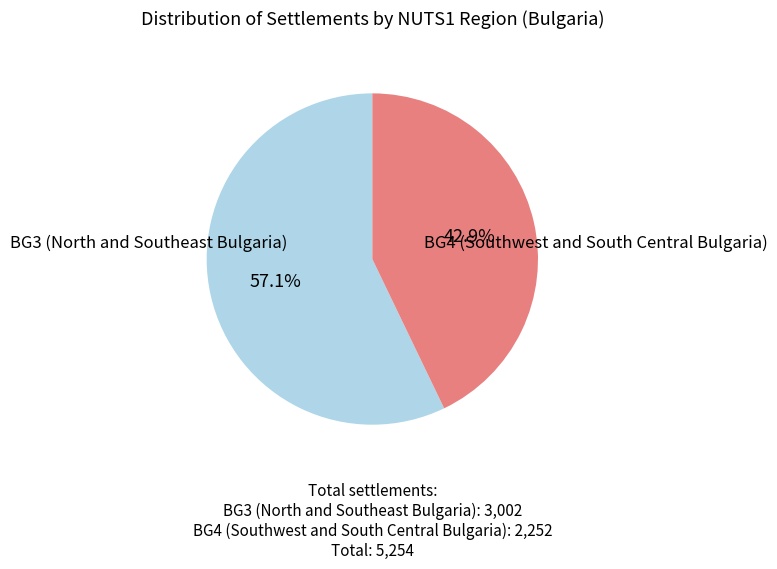

Between BG4 (Southwest and South Central Bulgaria) and BG3 (North and Southeast Bulgaria), which is larger?

BG3 (North and Southeast Bulgaria)